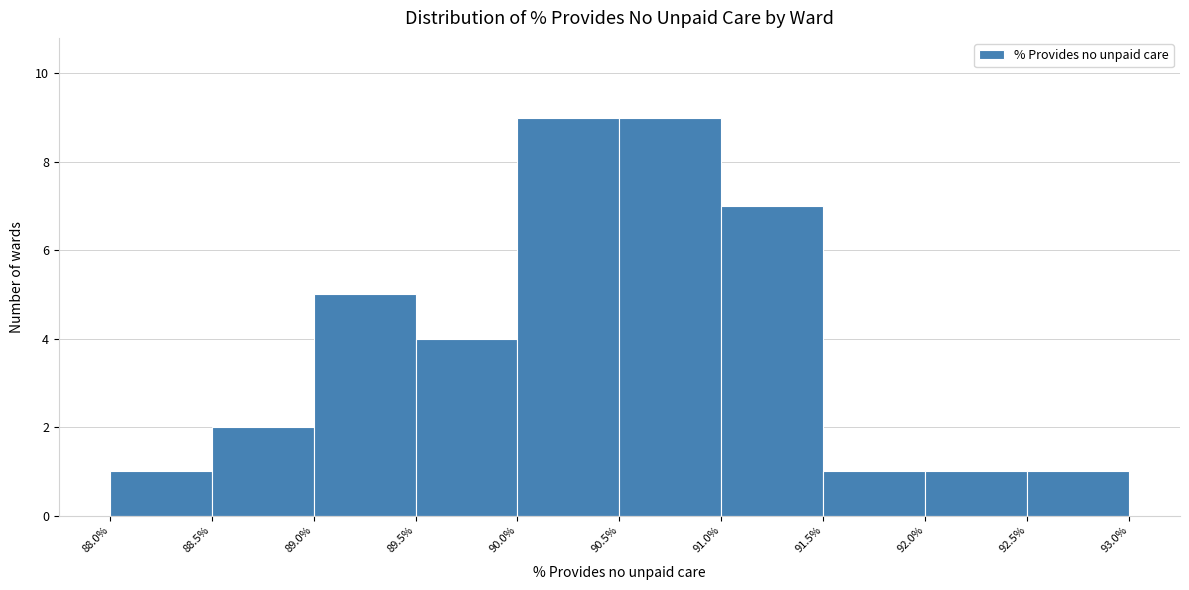

Reading left to right, list every bar in this chart as the range it spans on the x-axis followed by its height. The values are not printed on the chart, so give them approximately, as read against the axis.

88.0% to 88.5%: 1
88.5% to 89.0%: 2
89.0% to 89.5%: 5
89.5% to 90.0%: 4
90.0% to 90.5%: 9
90.5% to 91.0%: 9
91.0% to 91.5%: 7
91.5% to 92.0%: 1
92.0% to 92.5%: 1
92.5% to 93.0%: 1